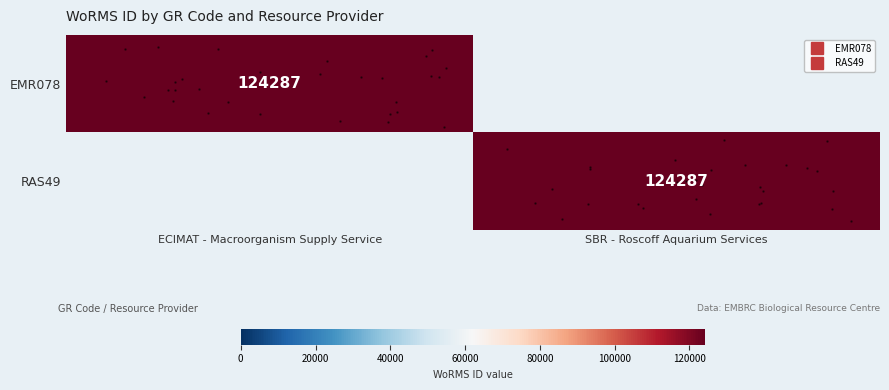

At which category is the sum across all series the highest?

ECIMAT - Macroorganism Supply Service